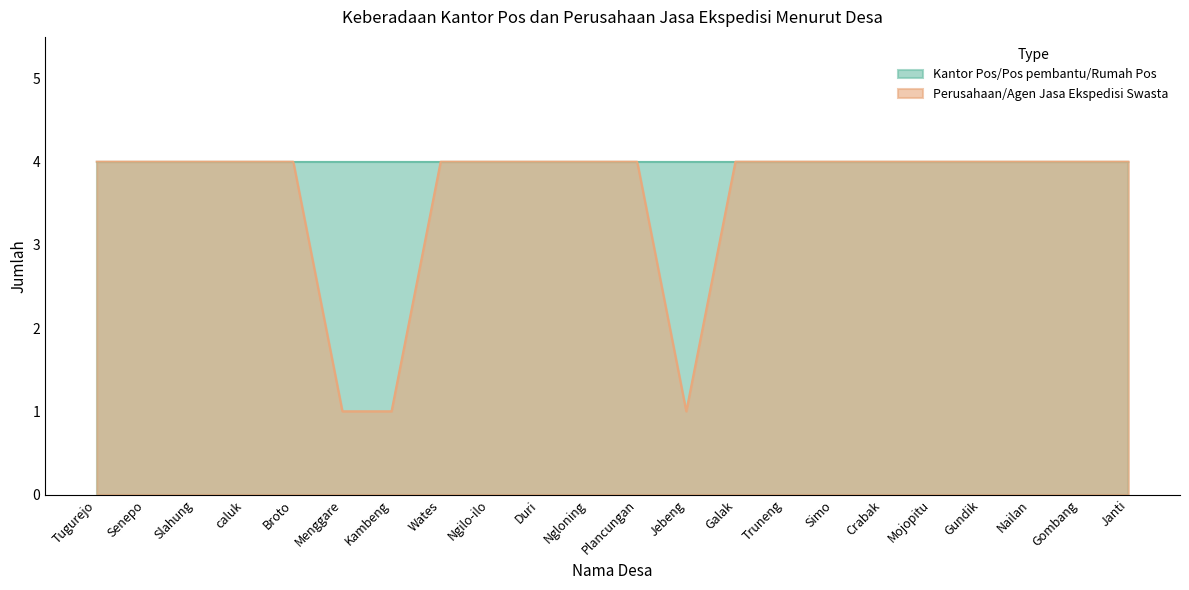

How many lines are shown in the chart?

2